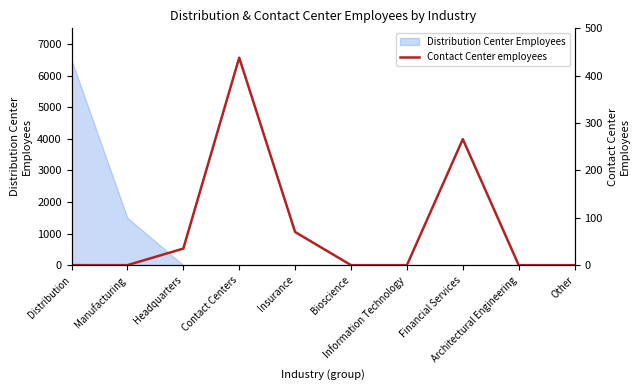

What is the sum of the values at Headquarters and Contact Centers?

473